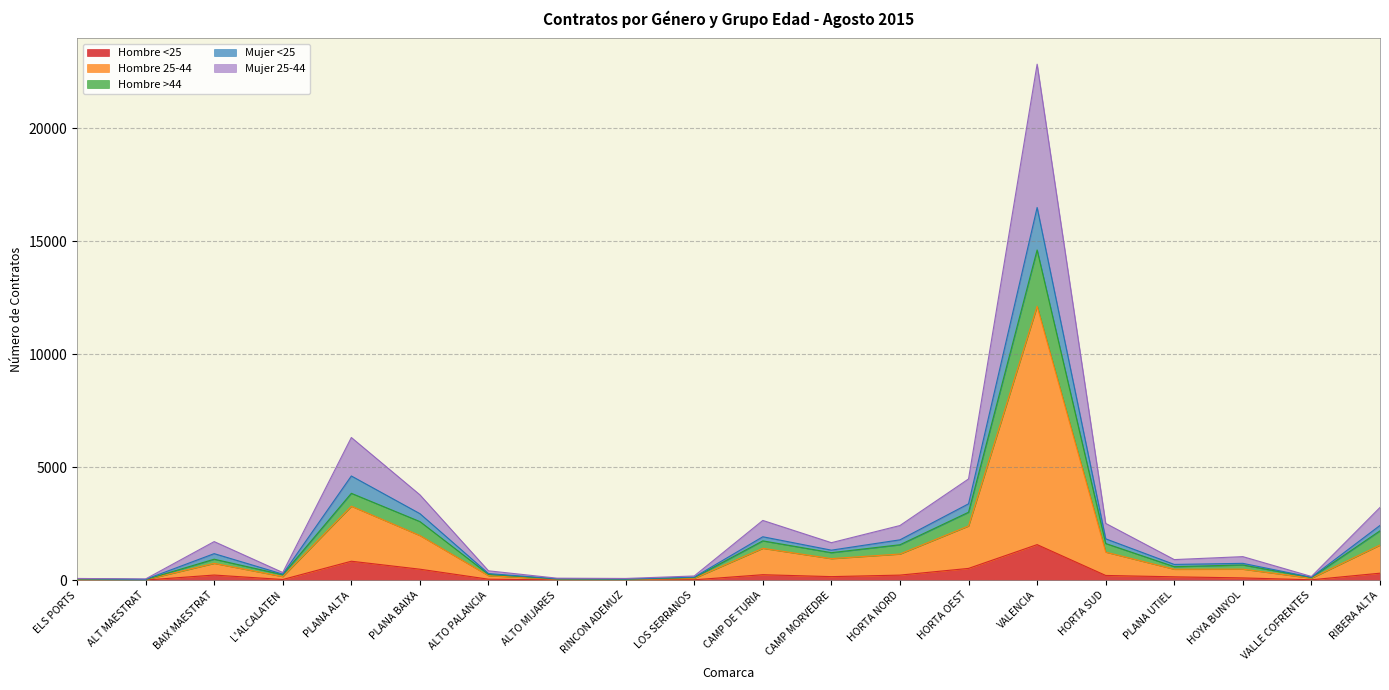

At which category is the sum across all series the highest?

VALENCIA